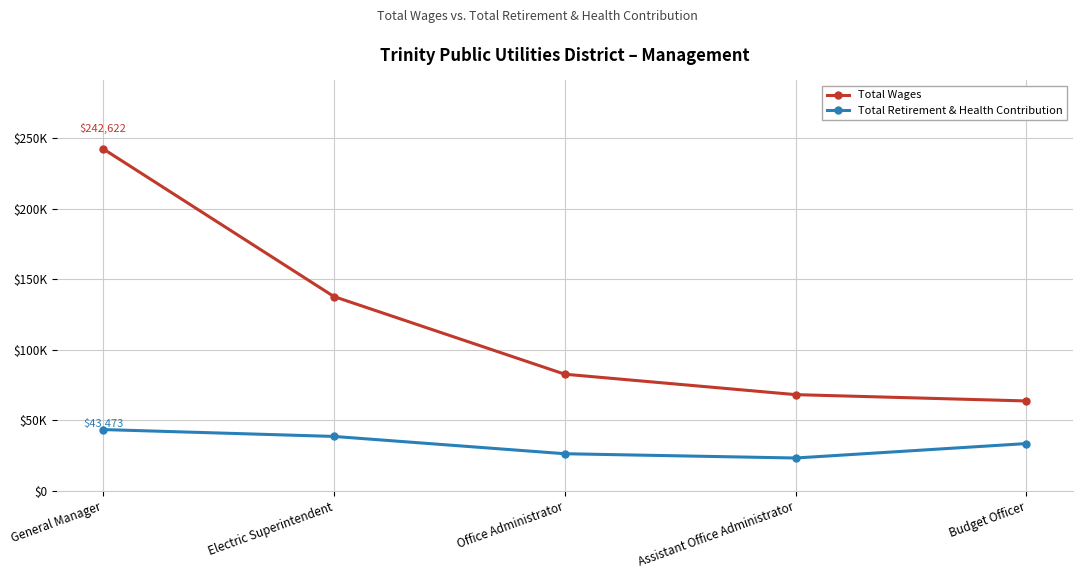

Is this an area chart (filled region under the line)?

No